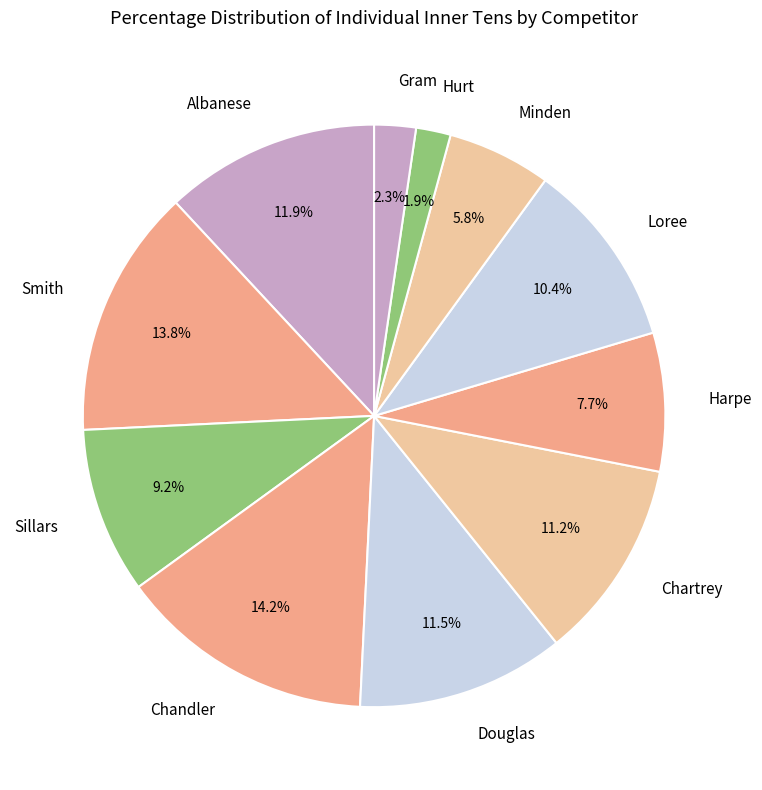

Approximately how many times larger is the value at Hurt compared to Gram?

0.8